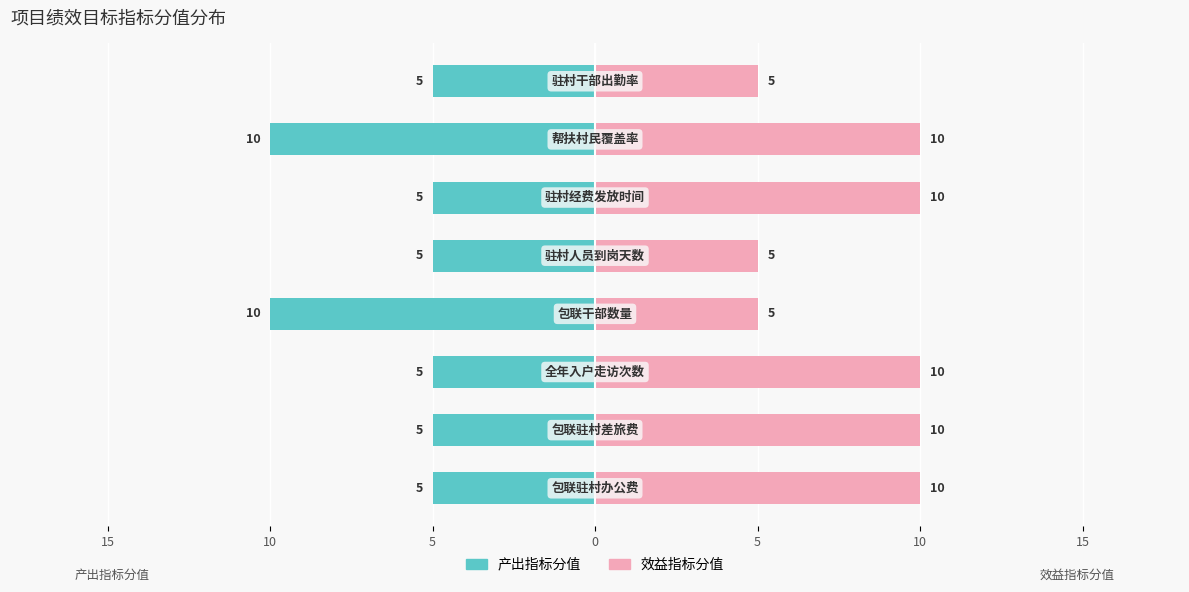

Rank the series by their average value, from highest to lowest.

效益指标分值, 产出指标分值